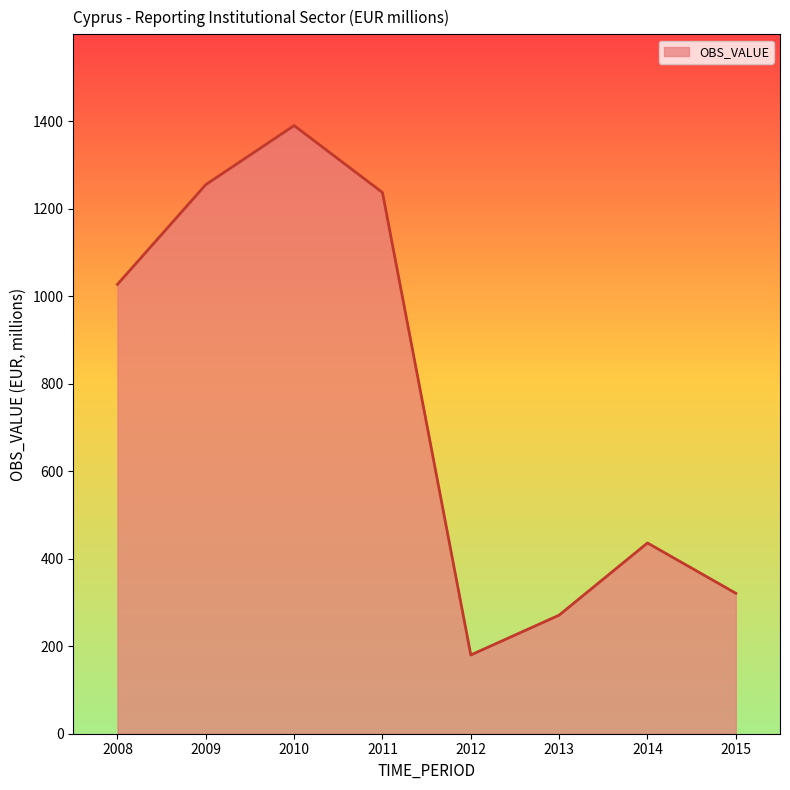

Rank the categories by value from highest to lowest.

2010, 2009, 2011, 2008, 2014, 2015, 2013, 2012